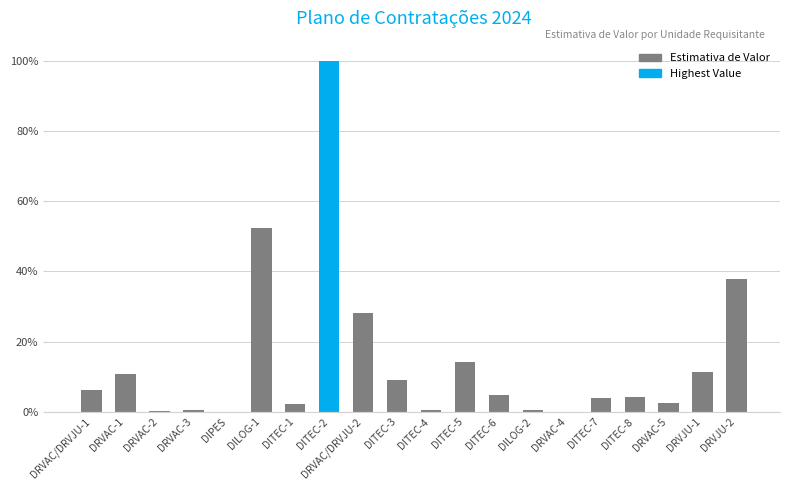

The chart shows a value of 0.0 at DRVAC-5. True or false?

True